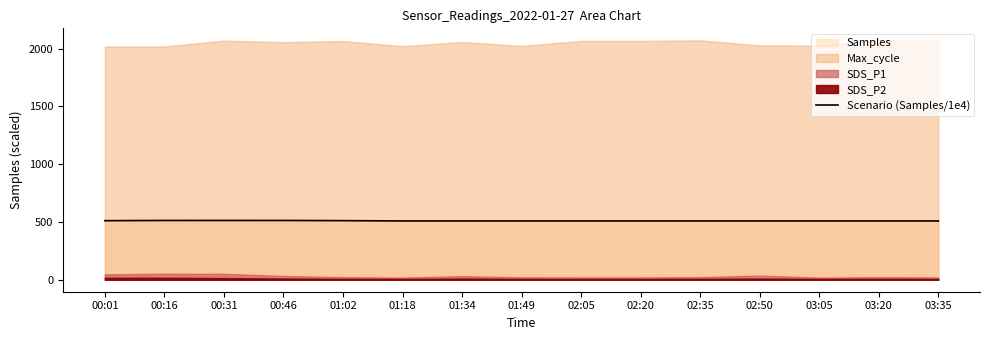

Between 01:34 and 01:49, which is larger?

01:34